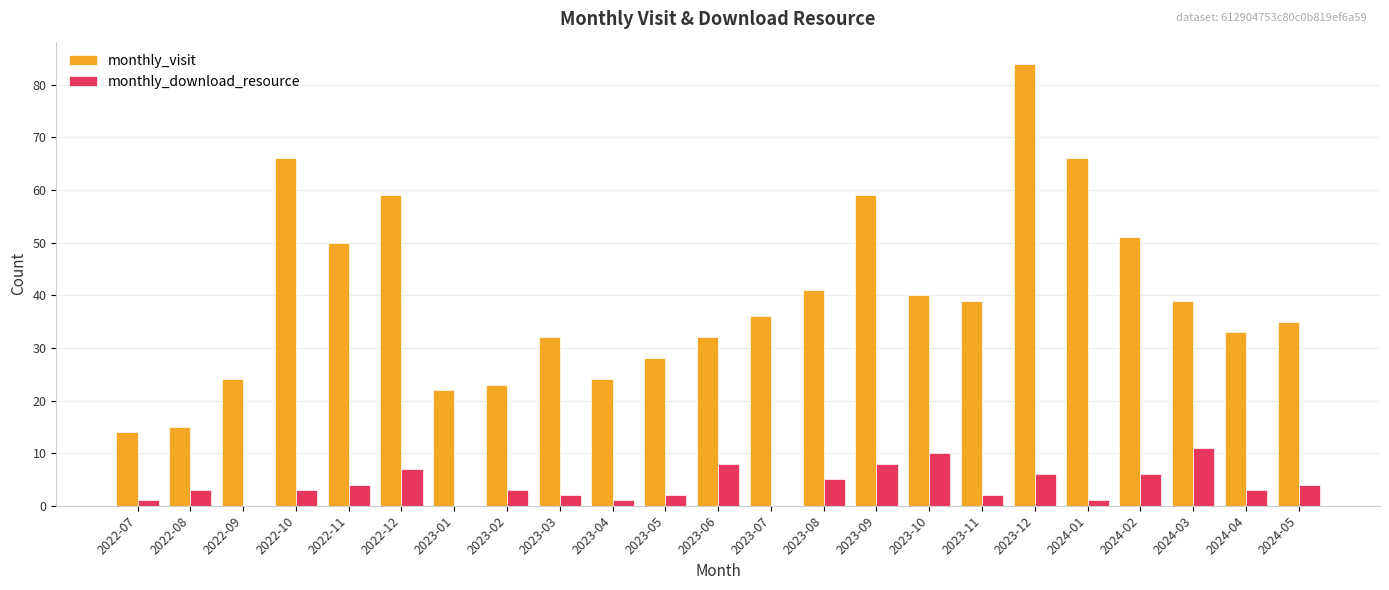

What is the difference between the monthly_download_resource values at 2024-03 and 2022-12?

4